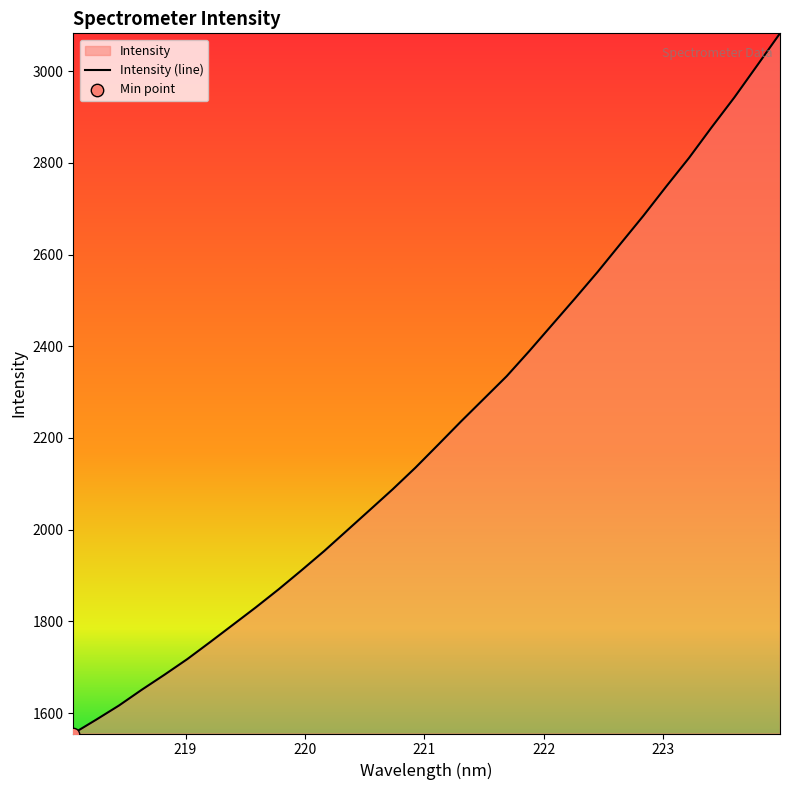

What is the difference between the maximum and minimum values?

1527.3